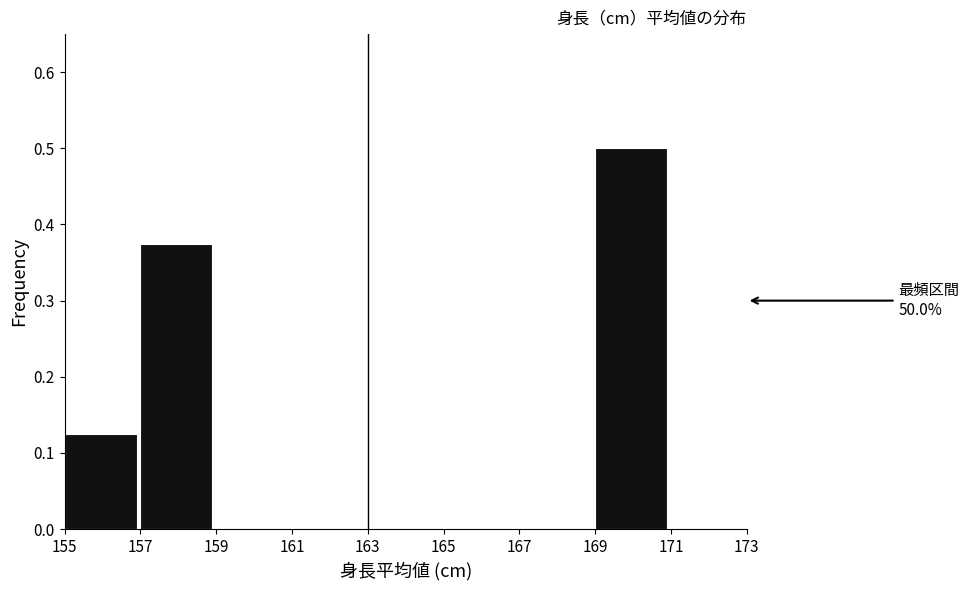

Over which range of the x-axis is the bar tallest?

169 to 171